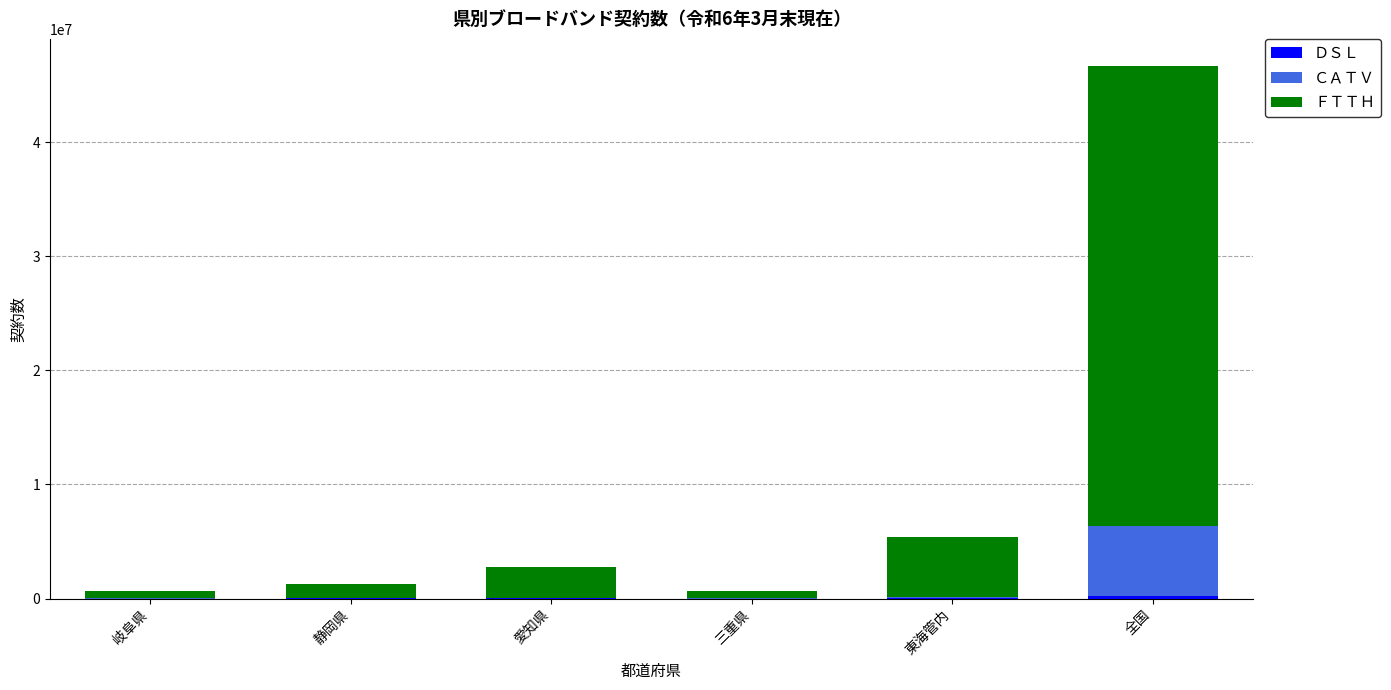

At which category is the sum across all series the highest?

全国